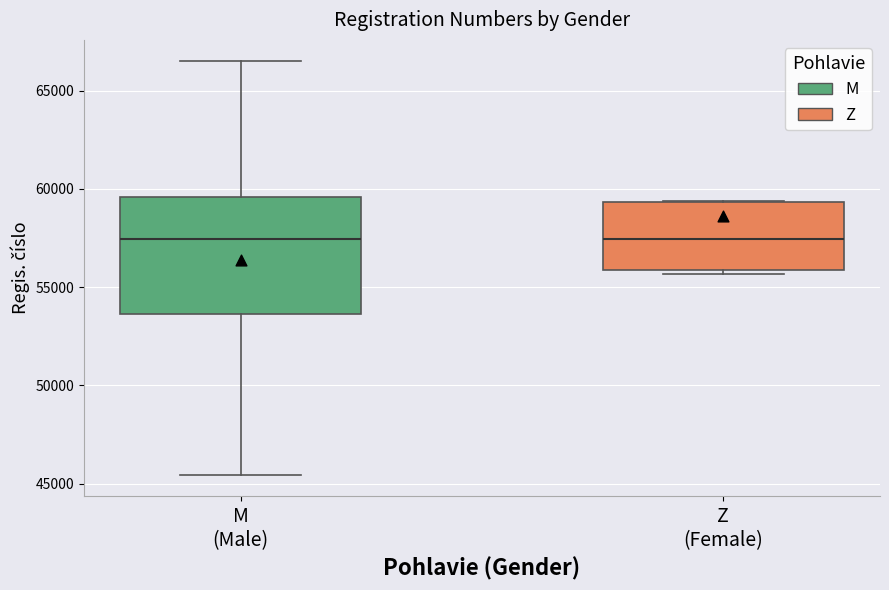

Comparing the boxes themselves (not the whiskers), which one is the tallest?

M (Male)